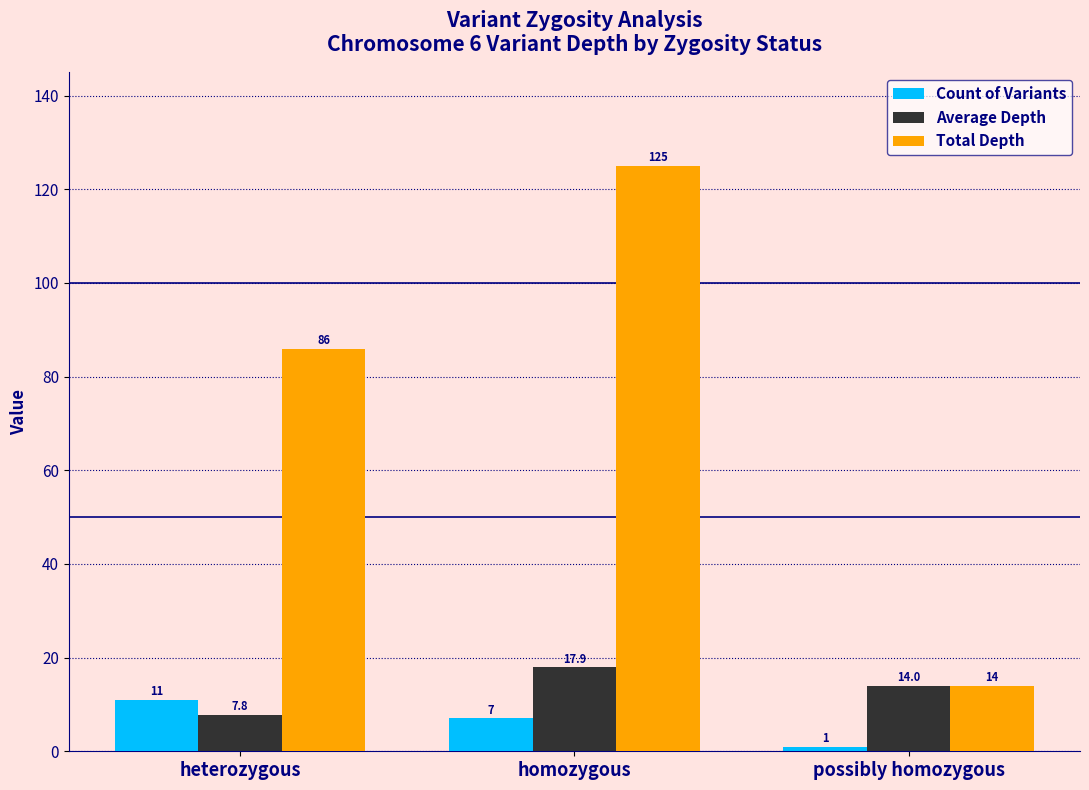

Is it true that Average Depth equals 17.9 at homozygous?

True